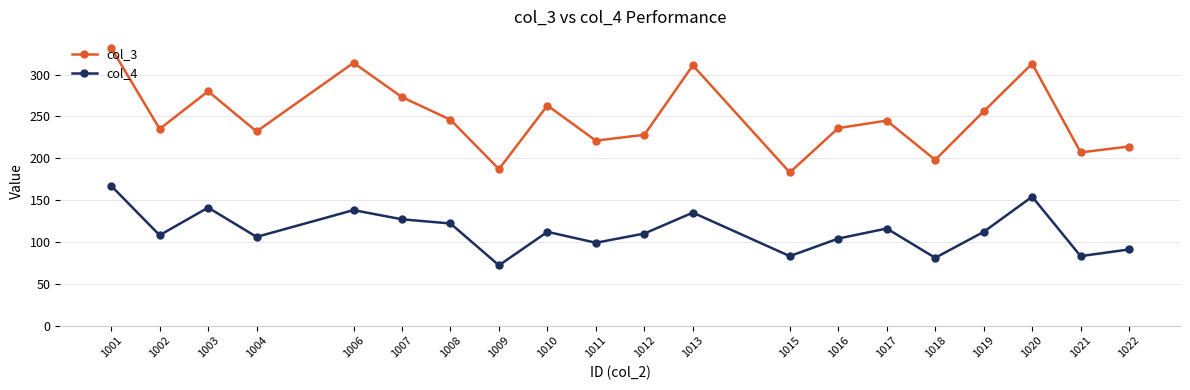

What value does the col_4 series have at 1015?

83